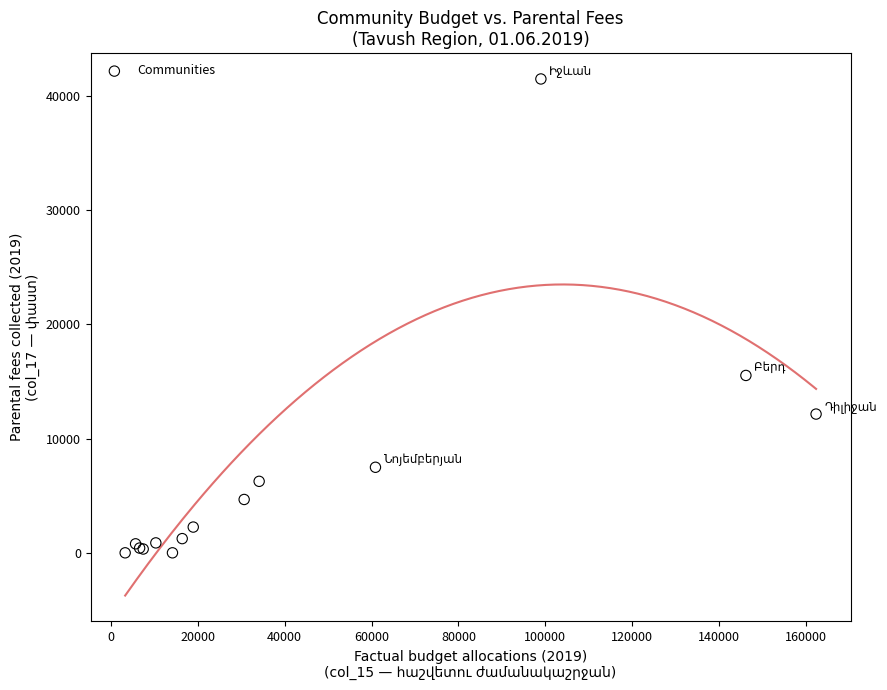

What Y value in the scatter plot is closest to 20753?

15537.3